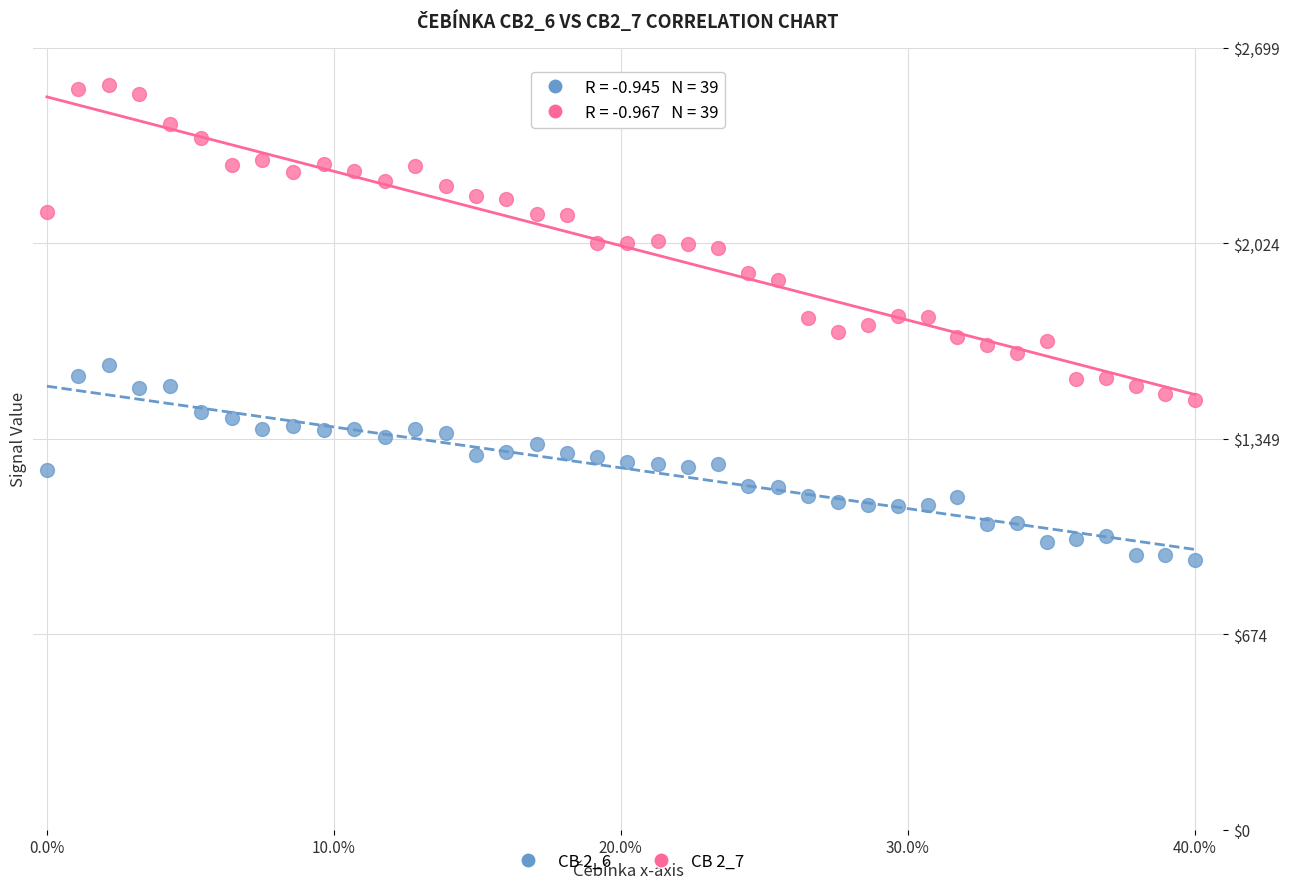

Which series contains the lowest Y value?

CB 2_6